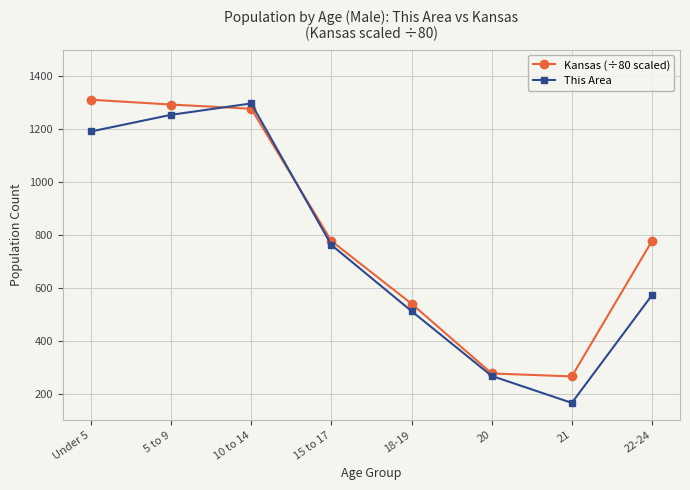

True or false: Kansas (÷80 scaled) has a value of 1311.1 at Under 5.

True